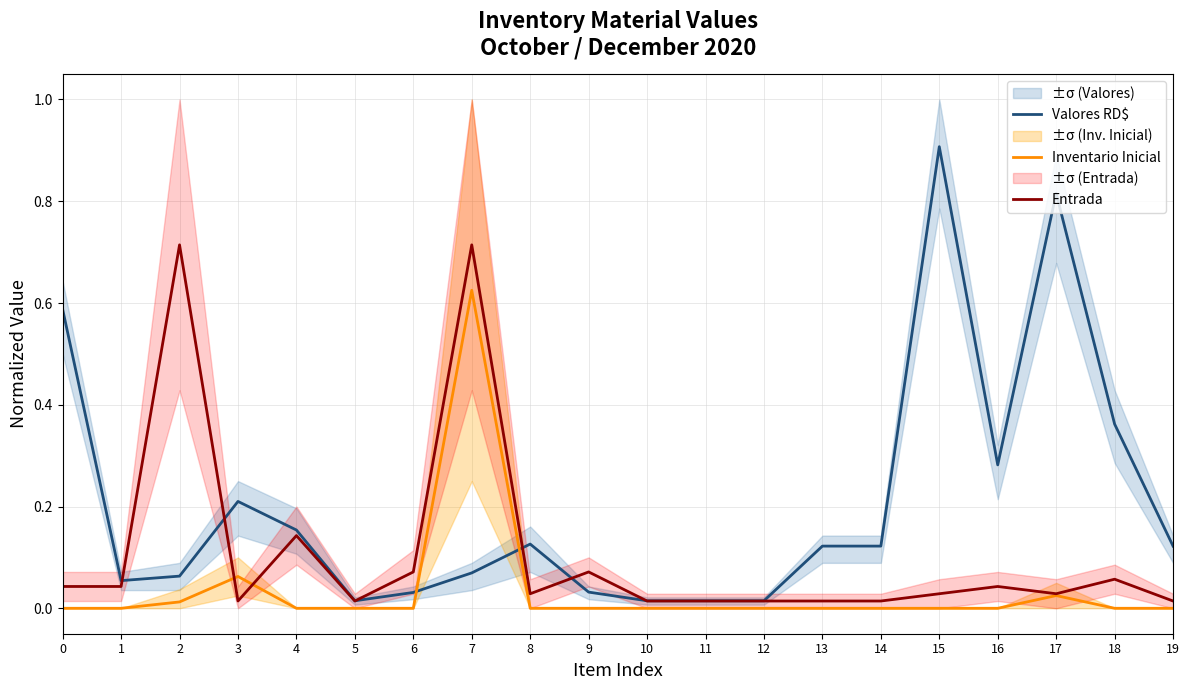

Which series ends up on top after the final intersection of Valores RD$ and Entrada?

Valores RD$